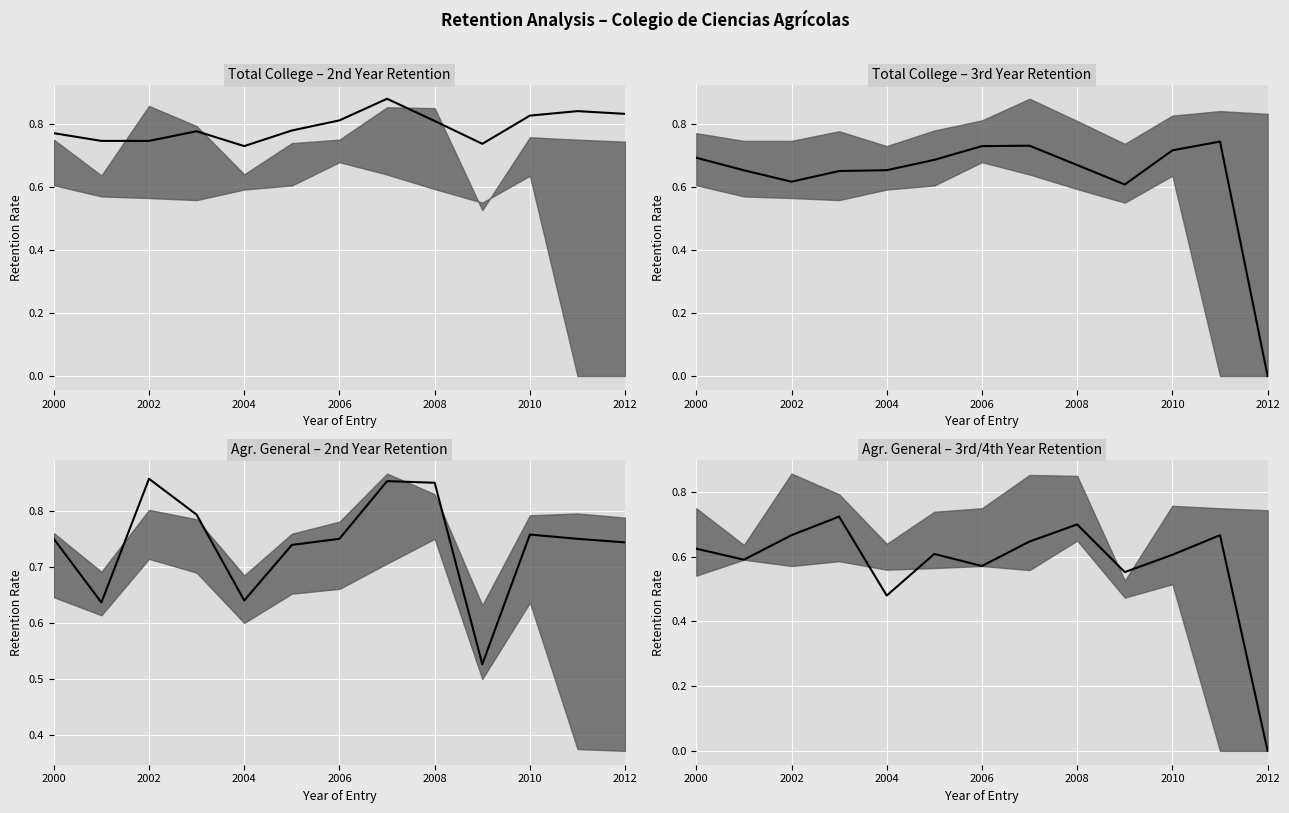

What is the value of the 1st point from the left?

0.6